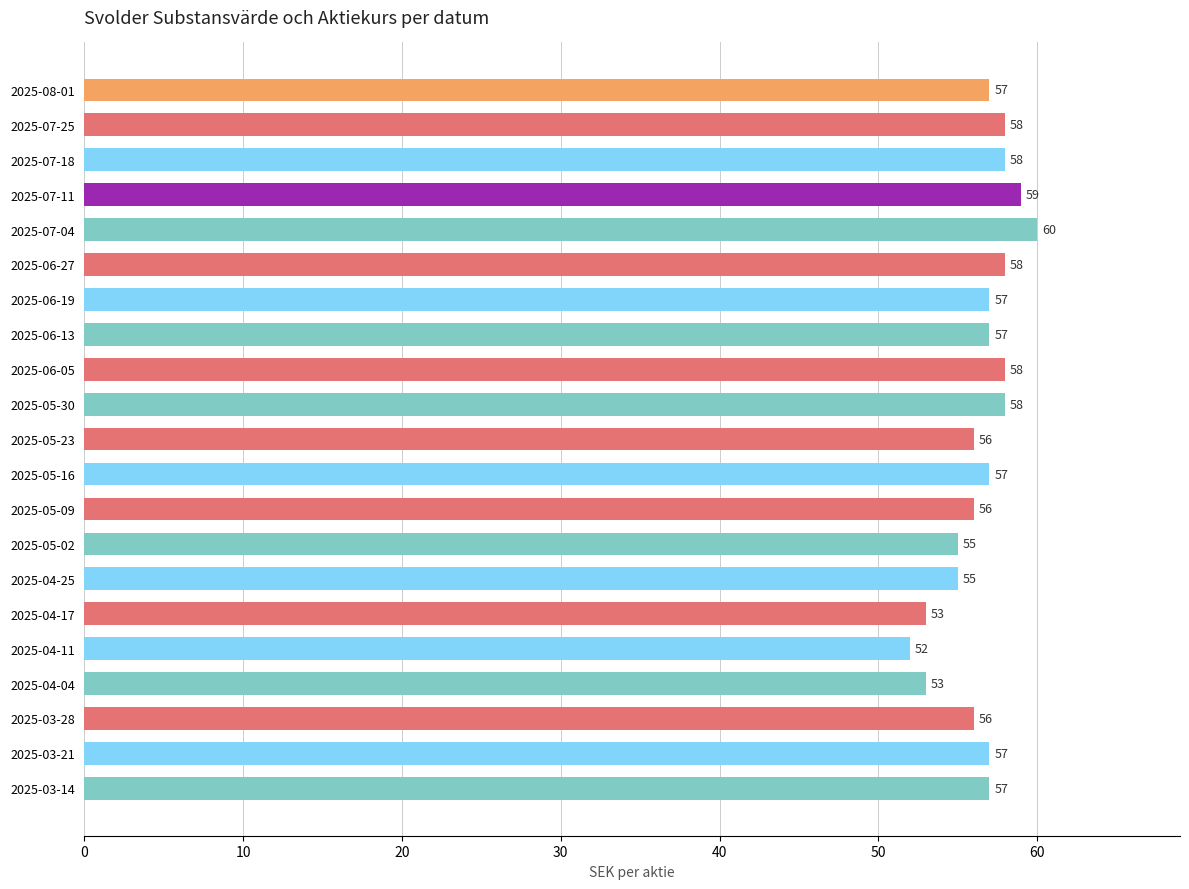

What is the difference between the maximum and minimum values?

8